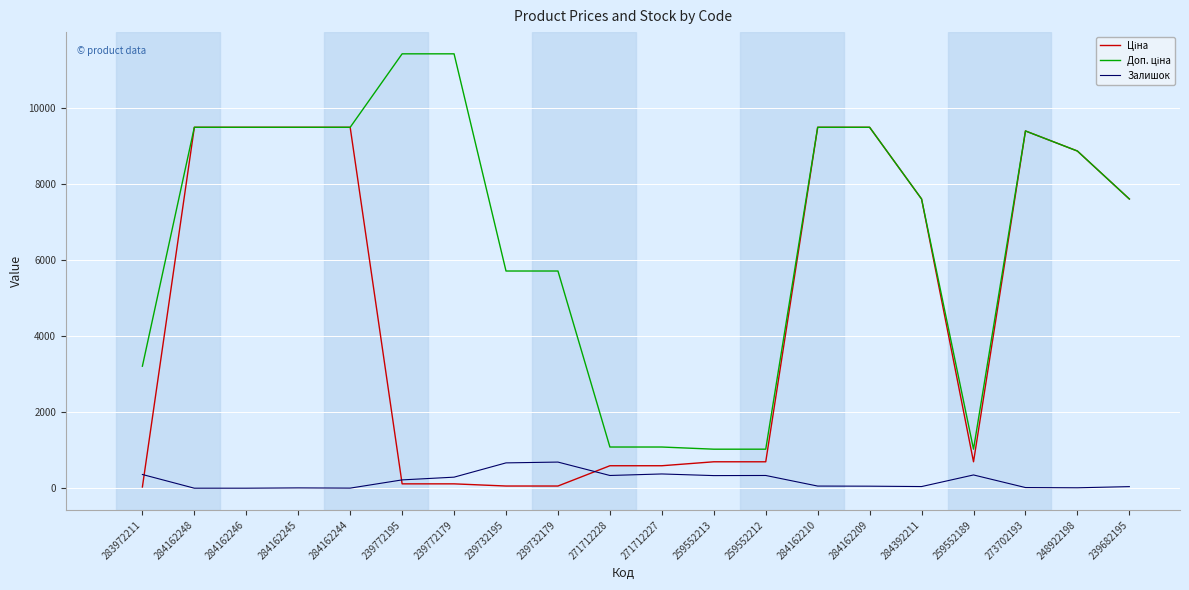

What is the spread (max minus min) of values at 259552212?

690.6